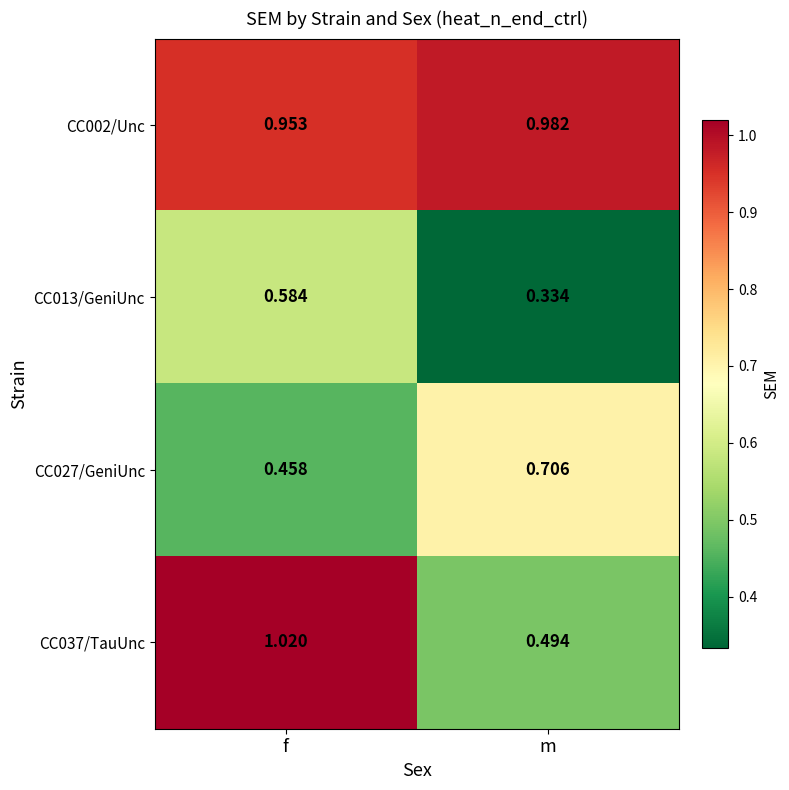

At how many categories does at least one series exceed 0?

2